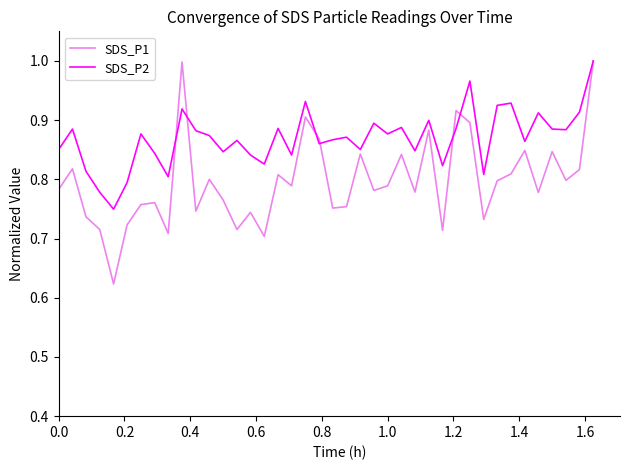

List the series in order of their overall mean, lowest first.

SDS_P1, SDS_P2